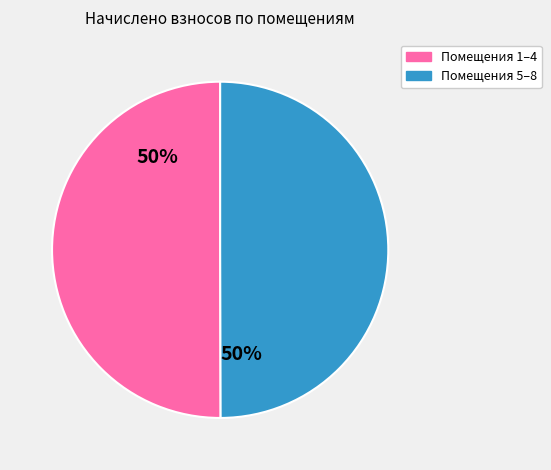

Count the number of slices in the pie.

2